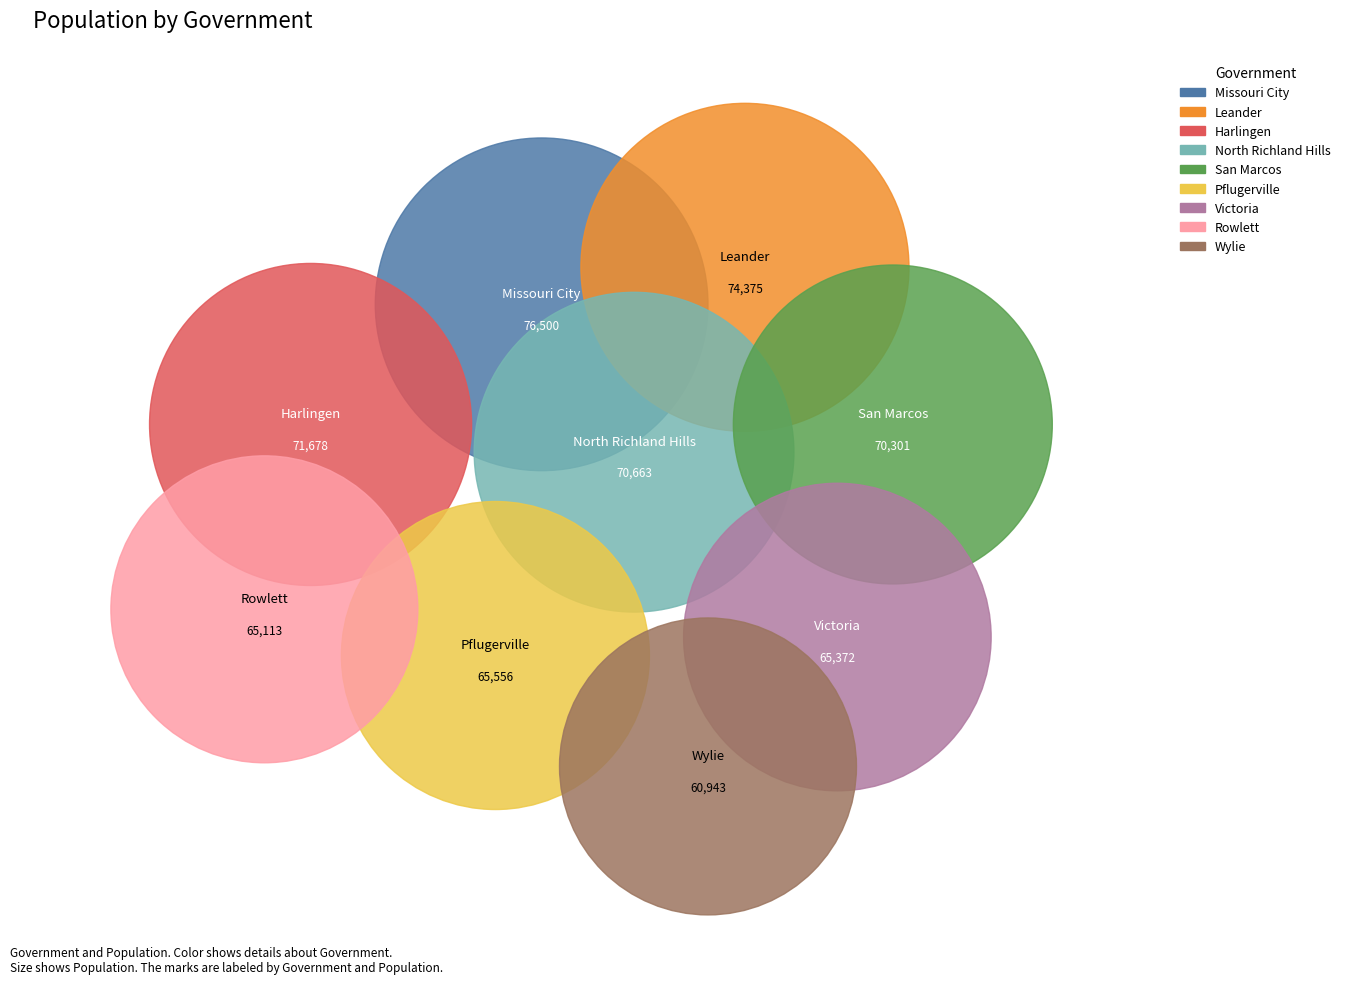

To the nearest percent, what is the combined percentage of Leander and Pflugerville?

23%